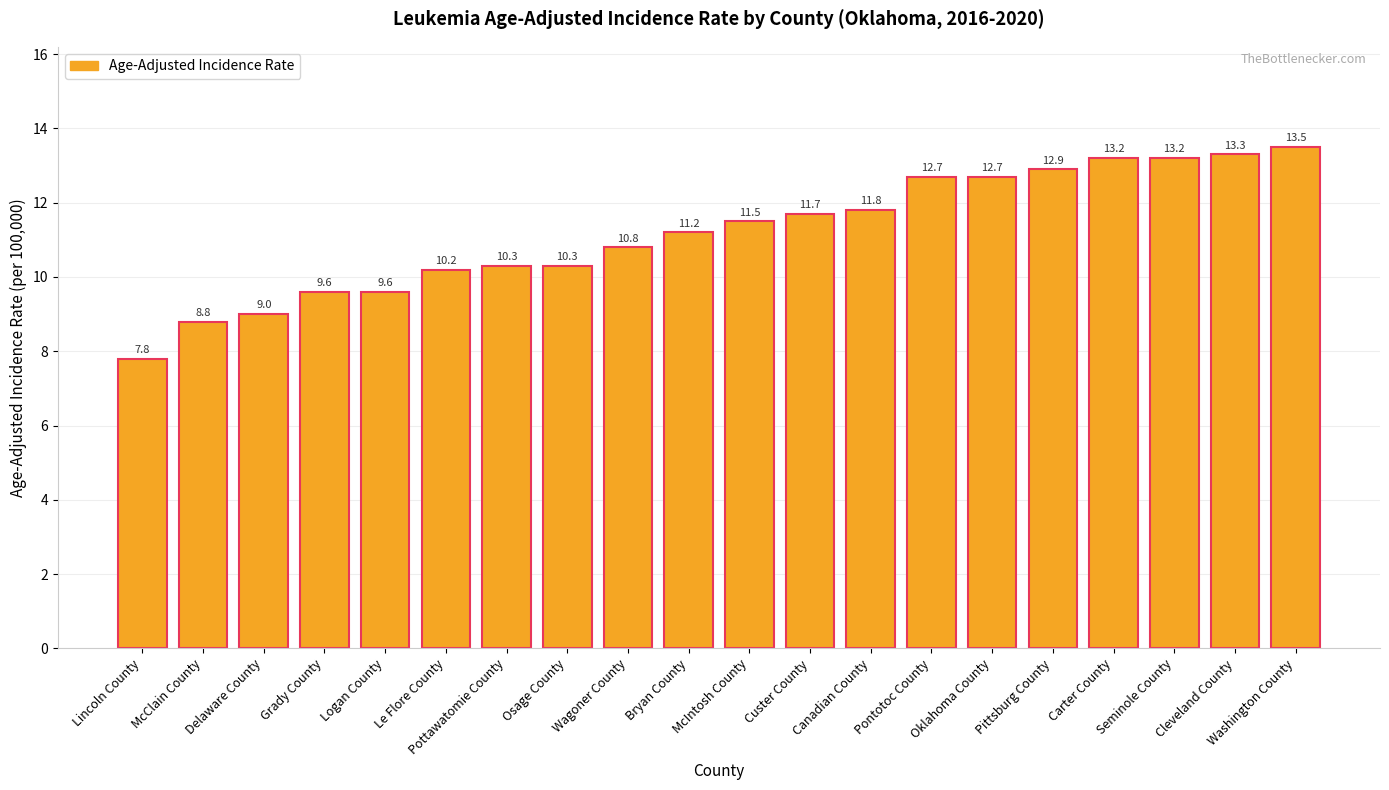

Does the chart contain stacked bars?

No